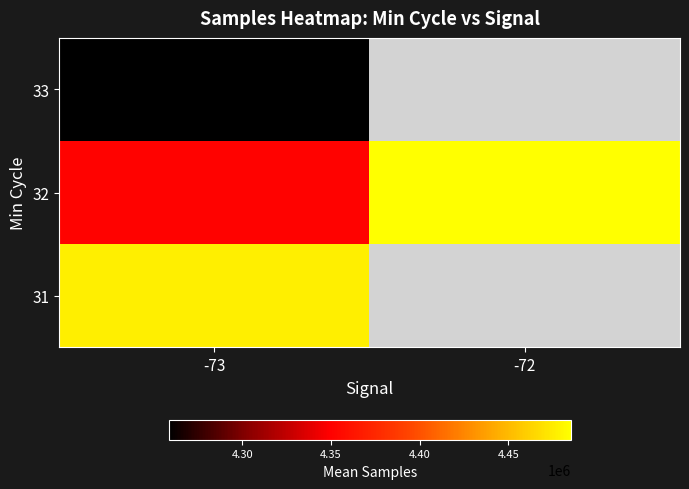

Which series has the largest range (max minus min)?

32